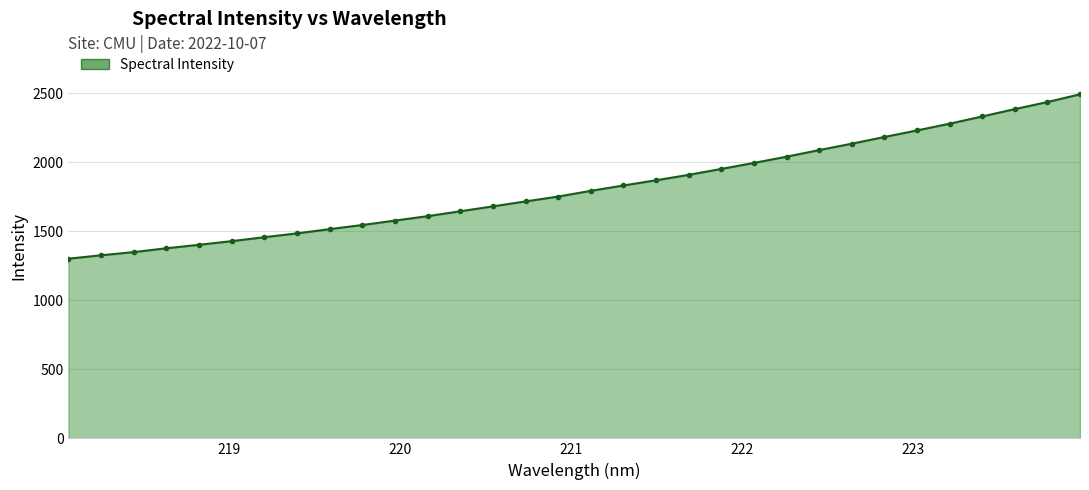

What is the minimum value shown in the chart?

1300.8